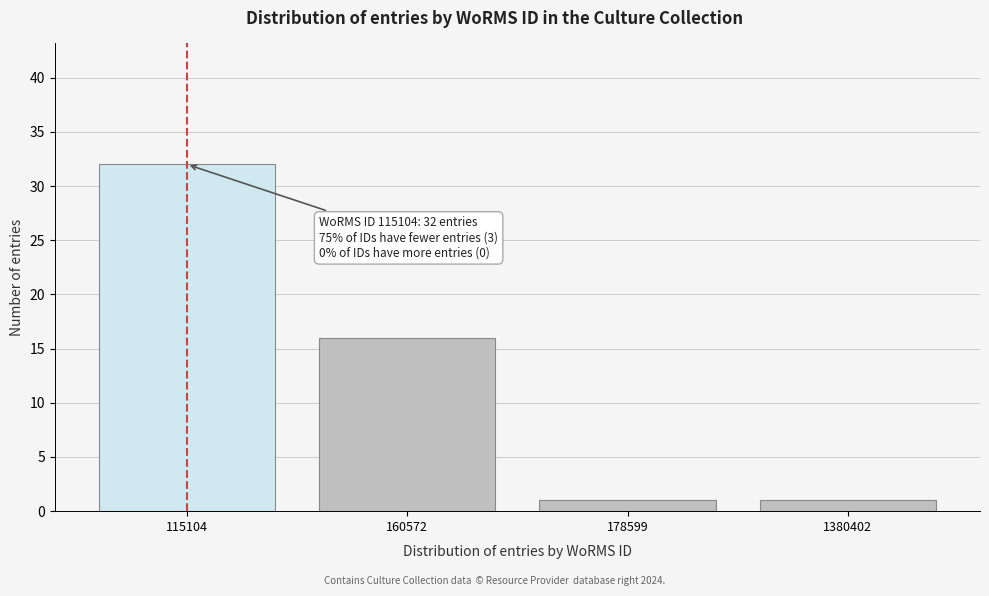

Reading left to right, what are all the values shown in this chart?

32	16	1	1